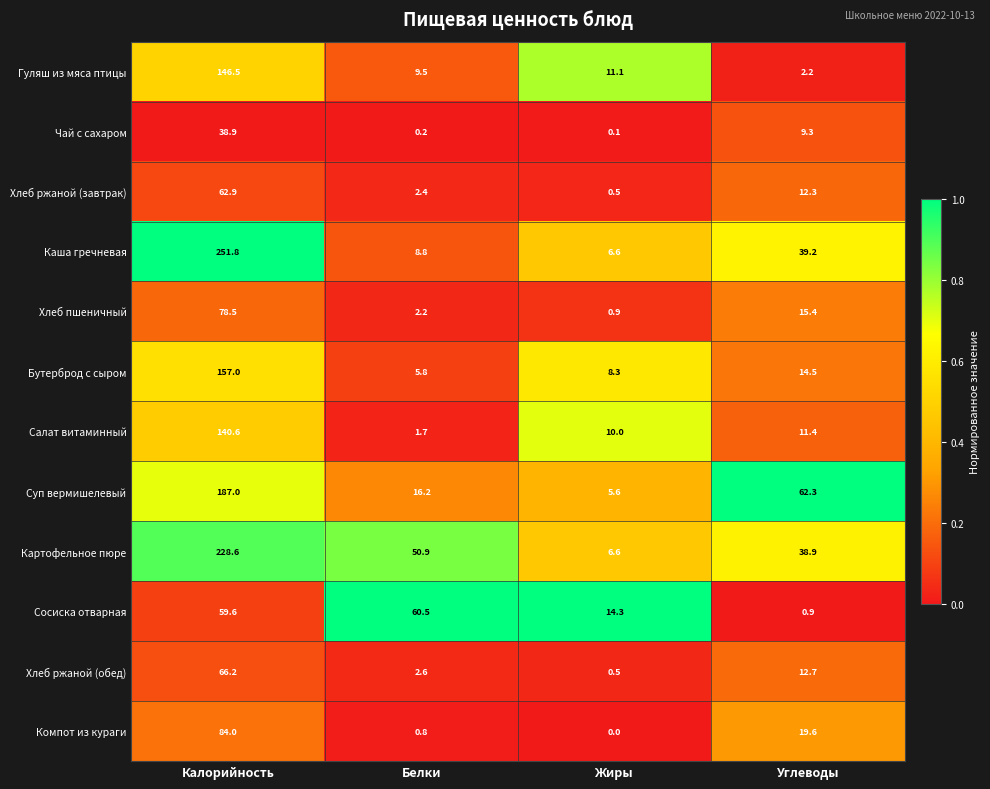

Rank the categories by Картофельное пюре value from lowest to highest.

Жиры, Углеводы, Белки, Калорийность